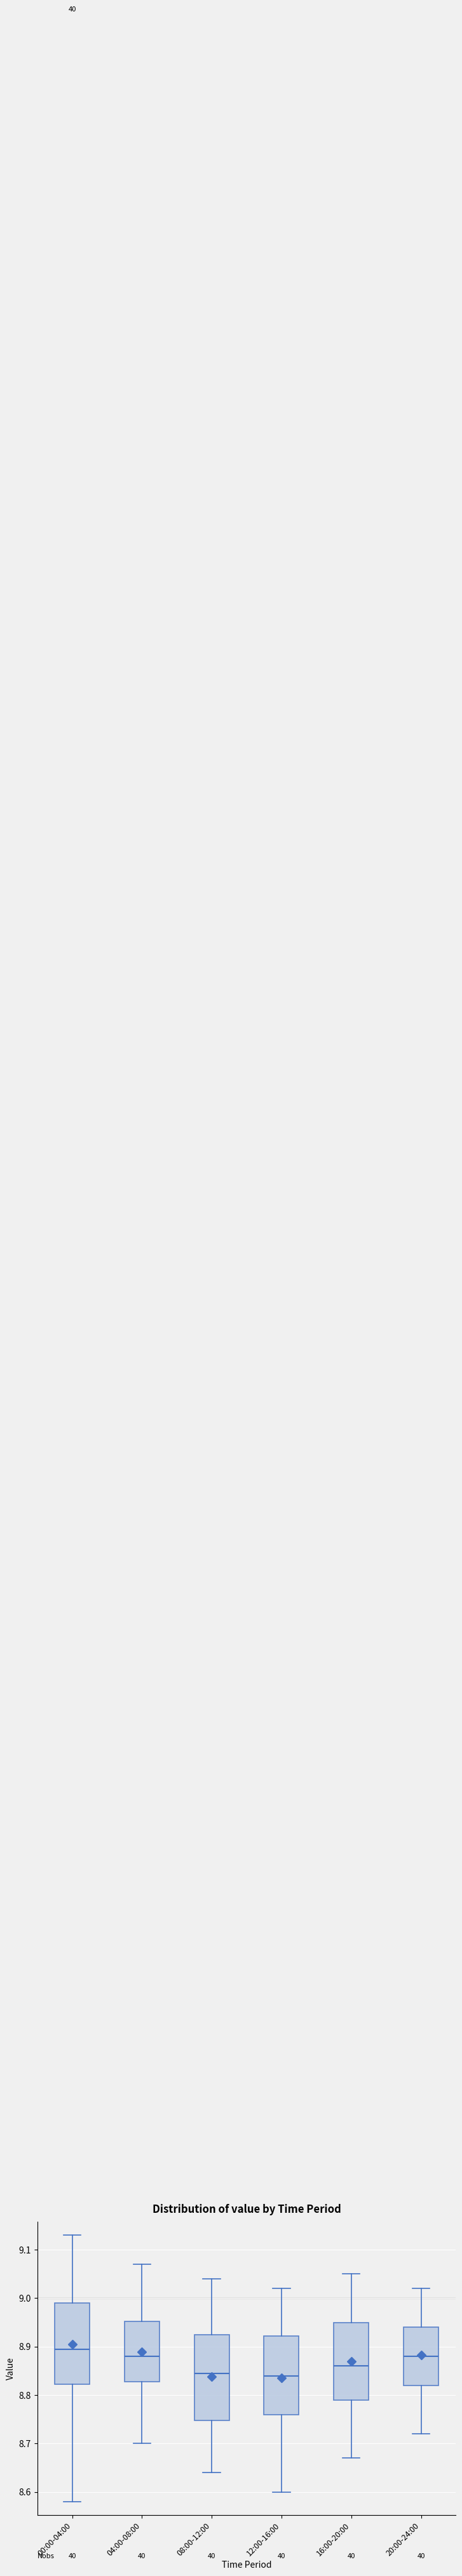

Where does the lower whisker of the box for 20:00-24:00 end on the y-axis? The values are not printed on the chart, so give them approximately, as read against the axis.

8.72